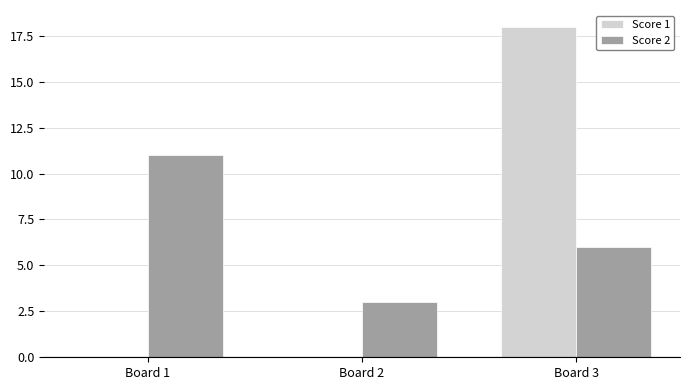

What is the sum of all Score 1 values?

18